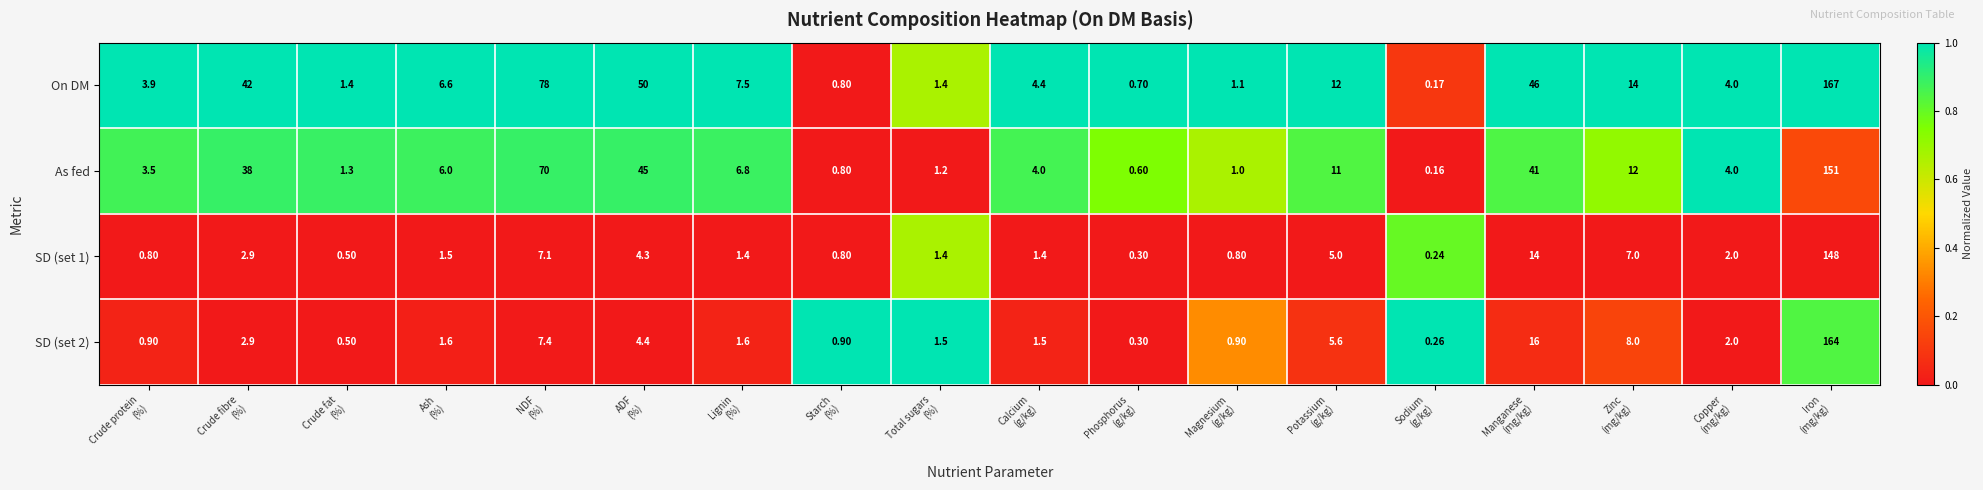

Which series has the largest total across all categories?

On DM